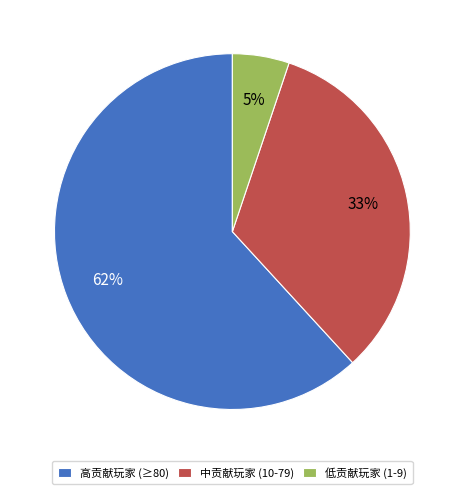

Rank the categories by value from lowest to highest.

低贡献玩家 (1-9), 中贡献玩家 (10-79), 高贡献玩家 (≥80)